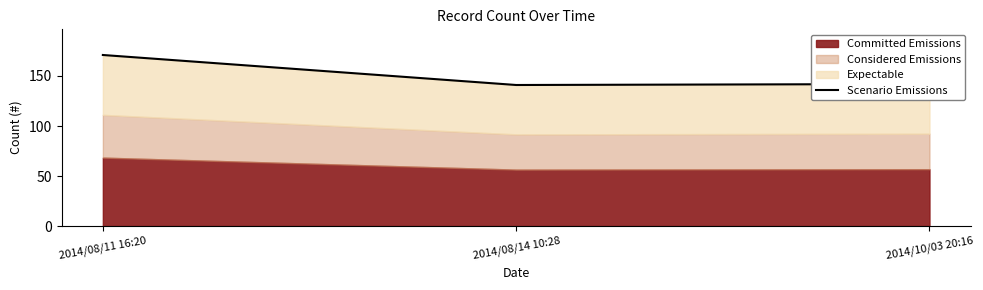

Read the value at 2014/08/14 10:28, to the nearest 5.

140